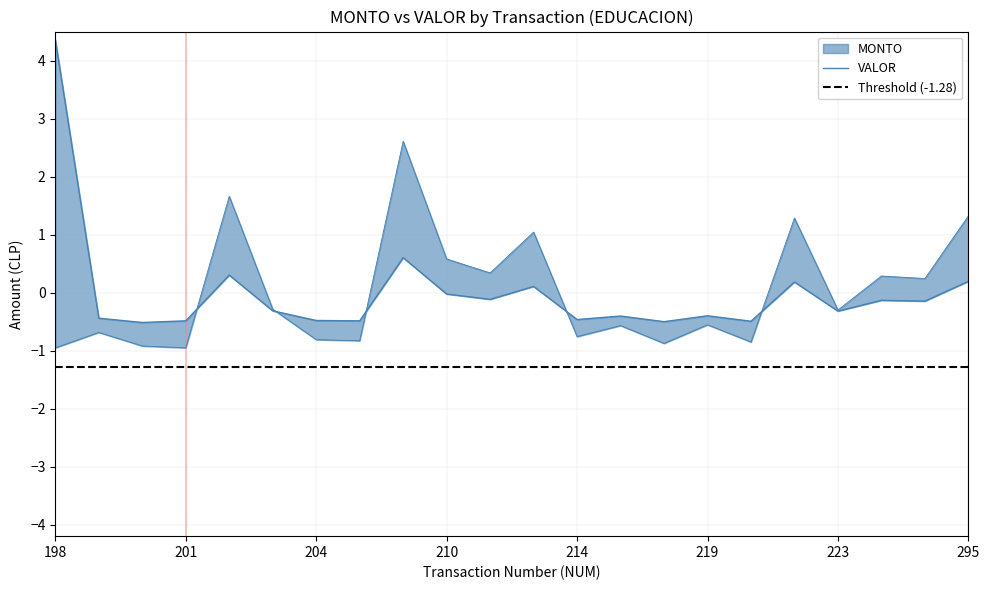

Where do MONTO and VALOR first cross each other?

201 and 202